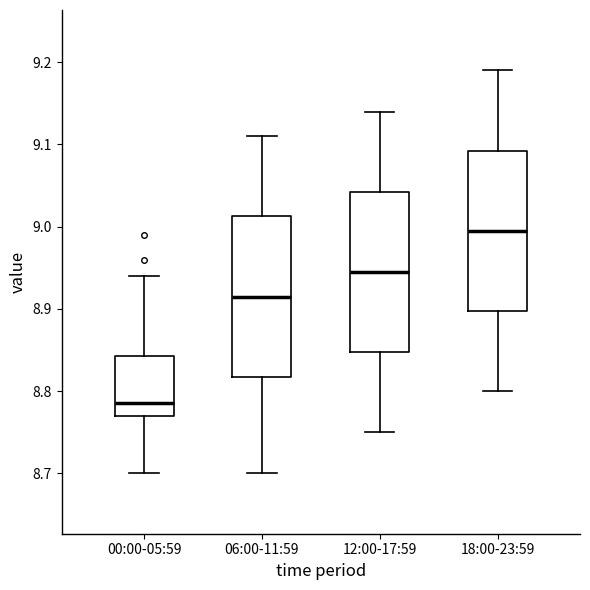

Where is the upper edge of the box for 00:00-05:59 on the y-axis? The values are not printed on the chart, so give them approximately, as read against the axis.

8.84